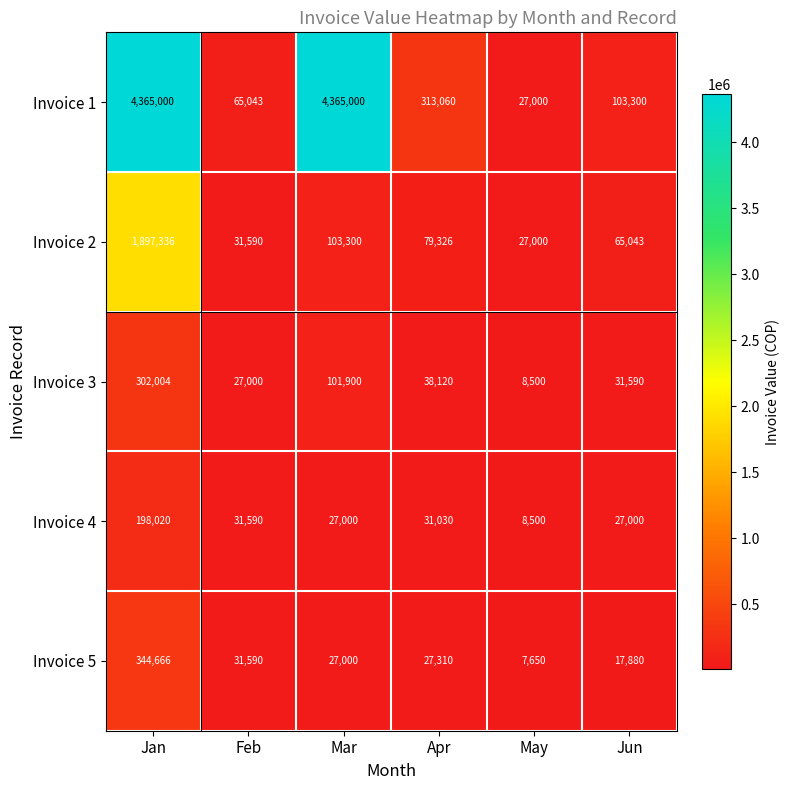

Which category has the lowest value across all series?

May